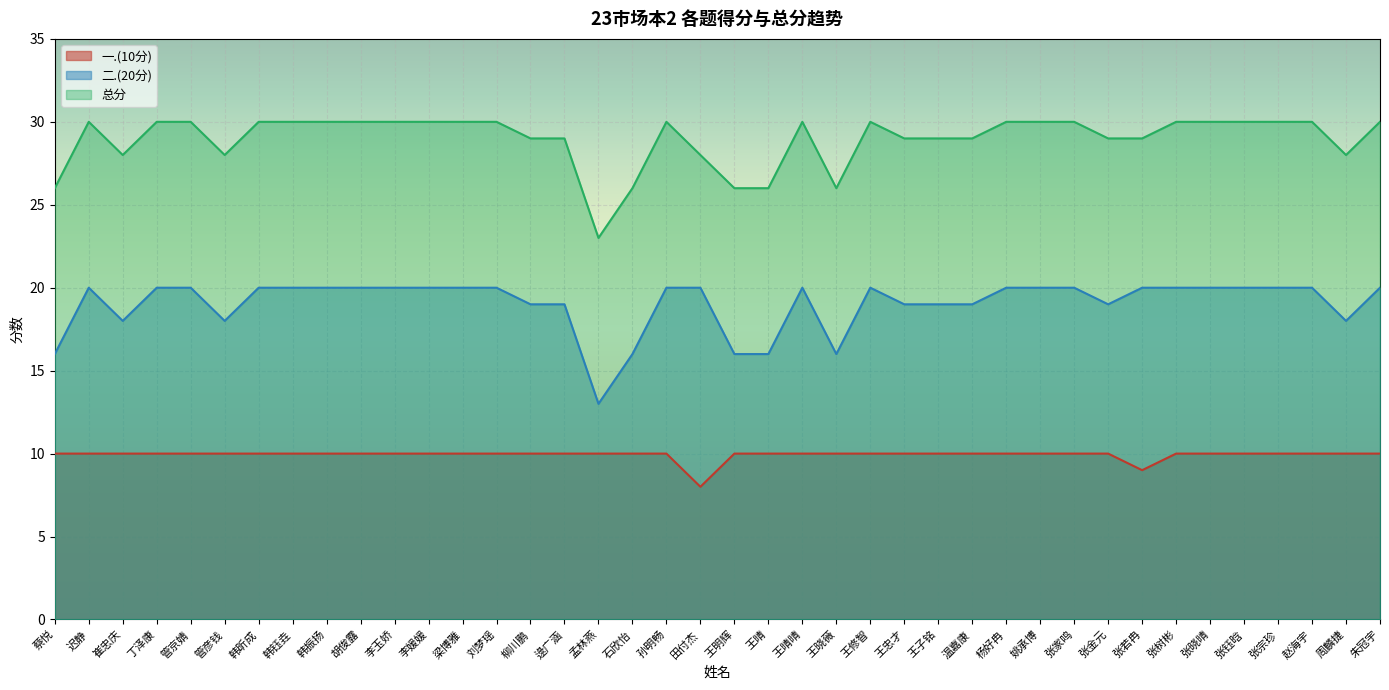

What is the highest value of the 总分 series?

30